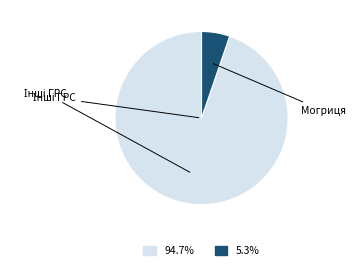

Is there any slice that represents more than half of the pie?

Yes